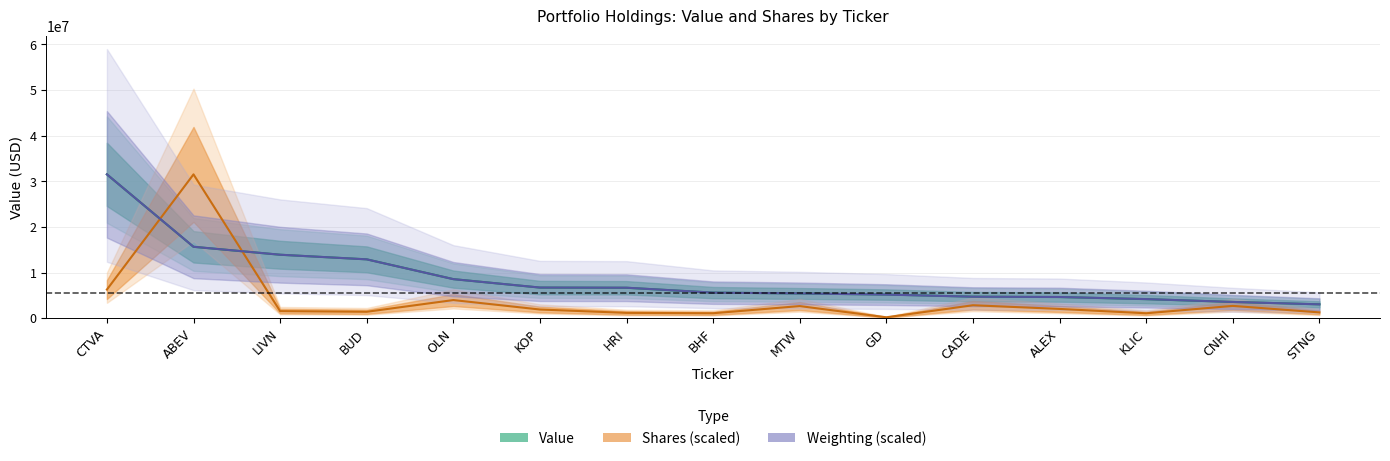

How many data points in Value are above 5600000?

7